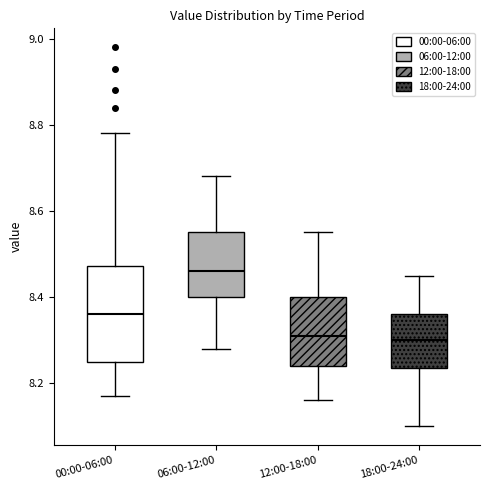

Which box has the highest median line?

06:00-12:00